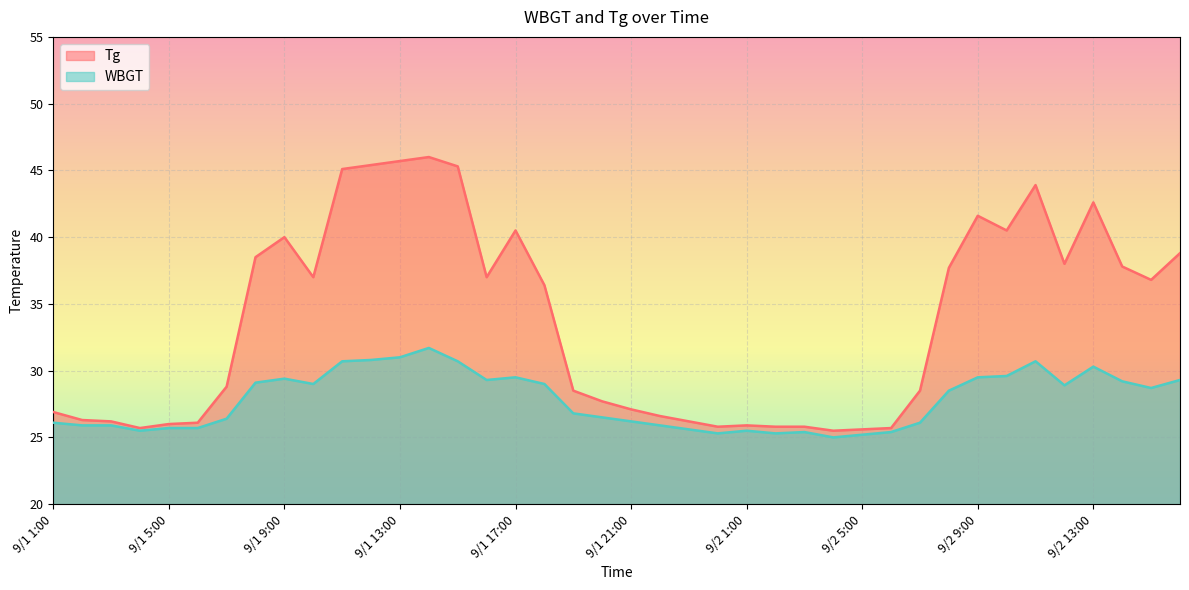

Does the chart display data point markers on the line(s)?

No